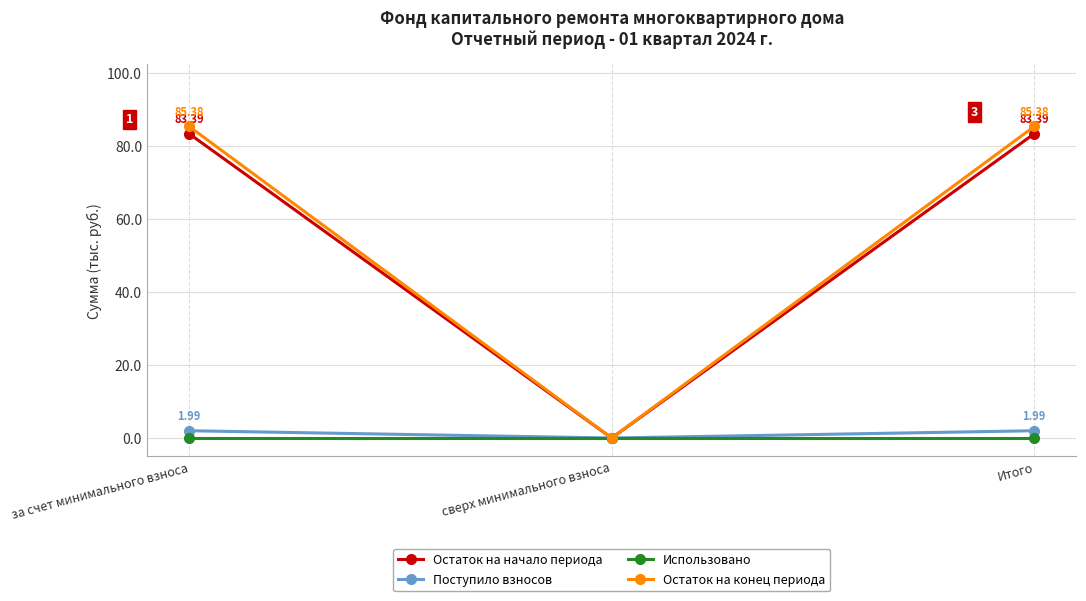

At which label is Остаток на конец периода closest to 42?

сверх минимального взноса